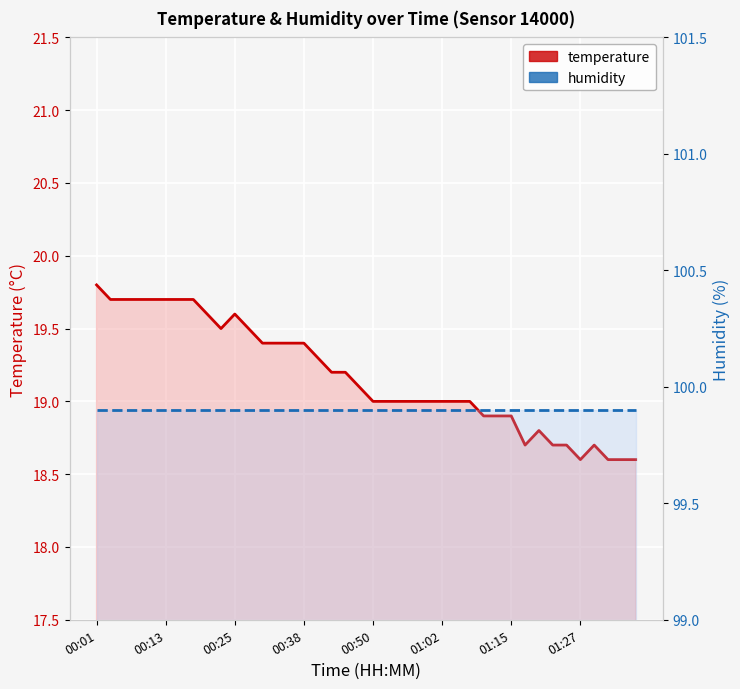

At how many categories does at least one series exceed 75?

40